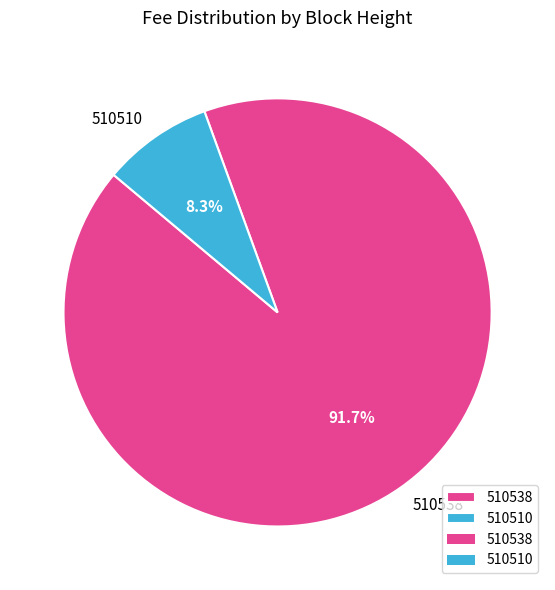

What percentage is the 510510 slice, to the nearest percent?

8%